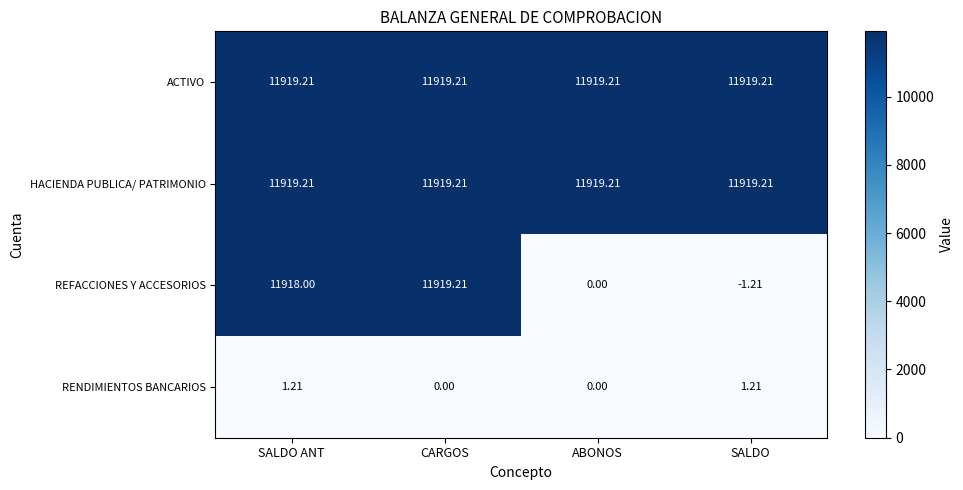

At which category does the chart reach its minimum across all series?

SALDO